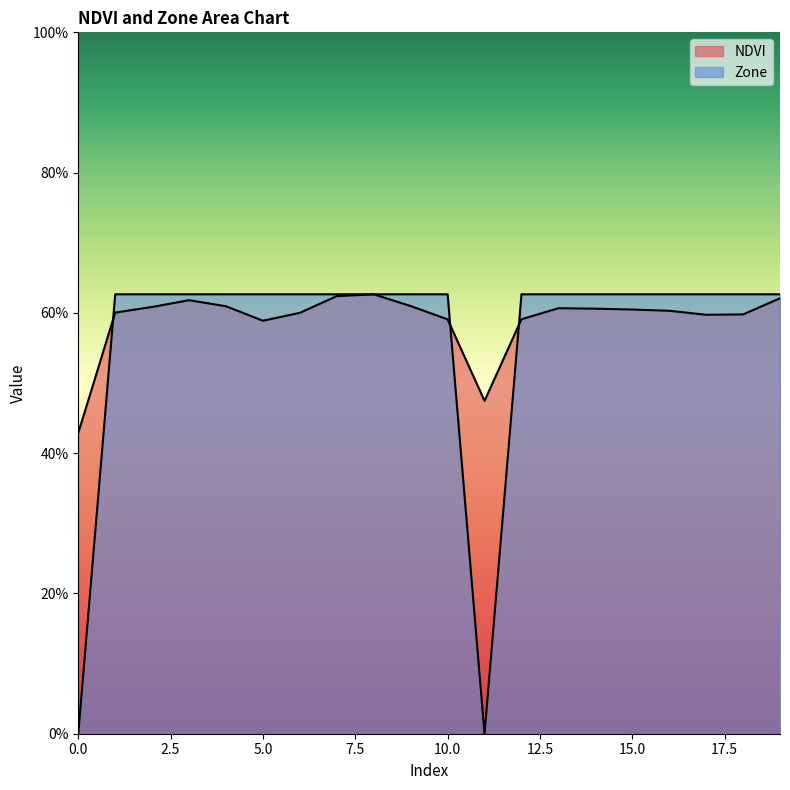

What is the difference between the maximum and minimum values in the Zone series?

0.6